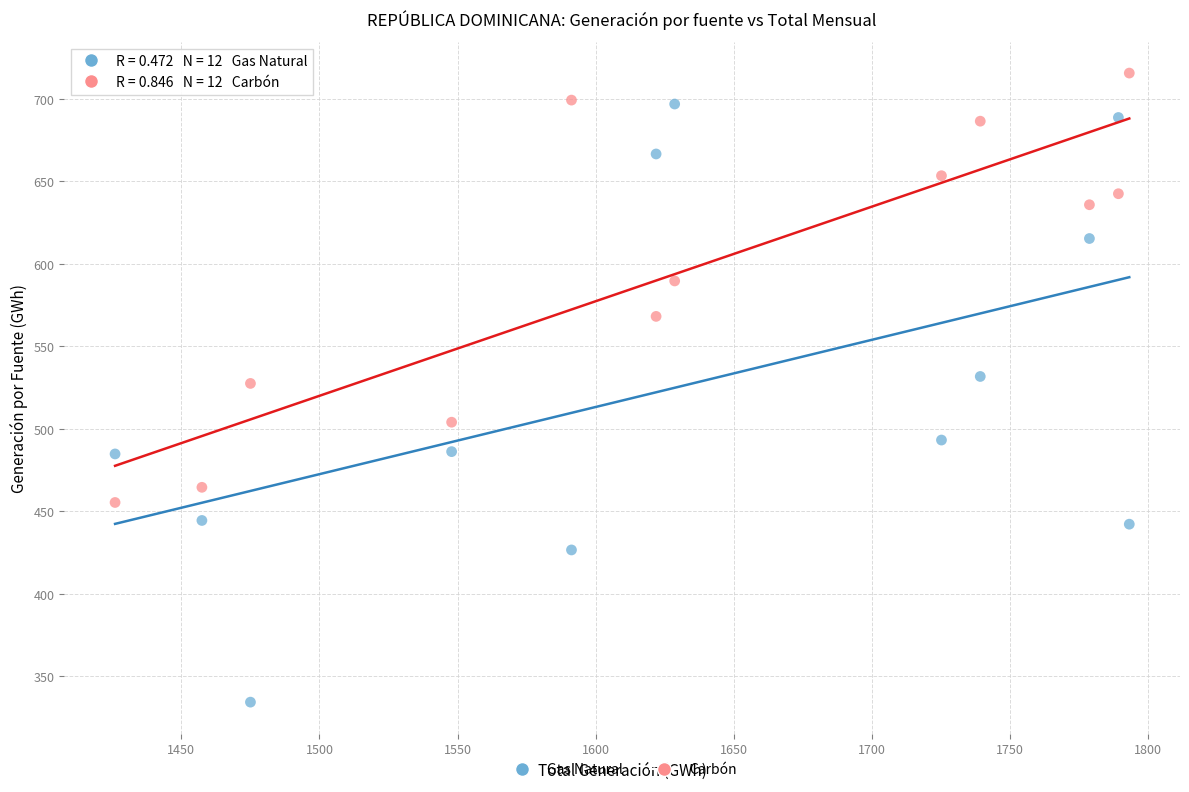

Which series contains the highest Y value?

Carbón